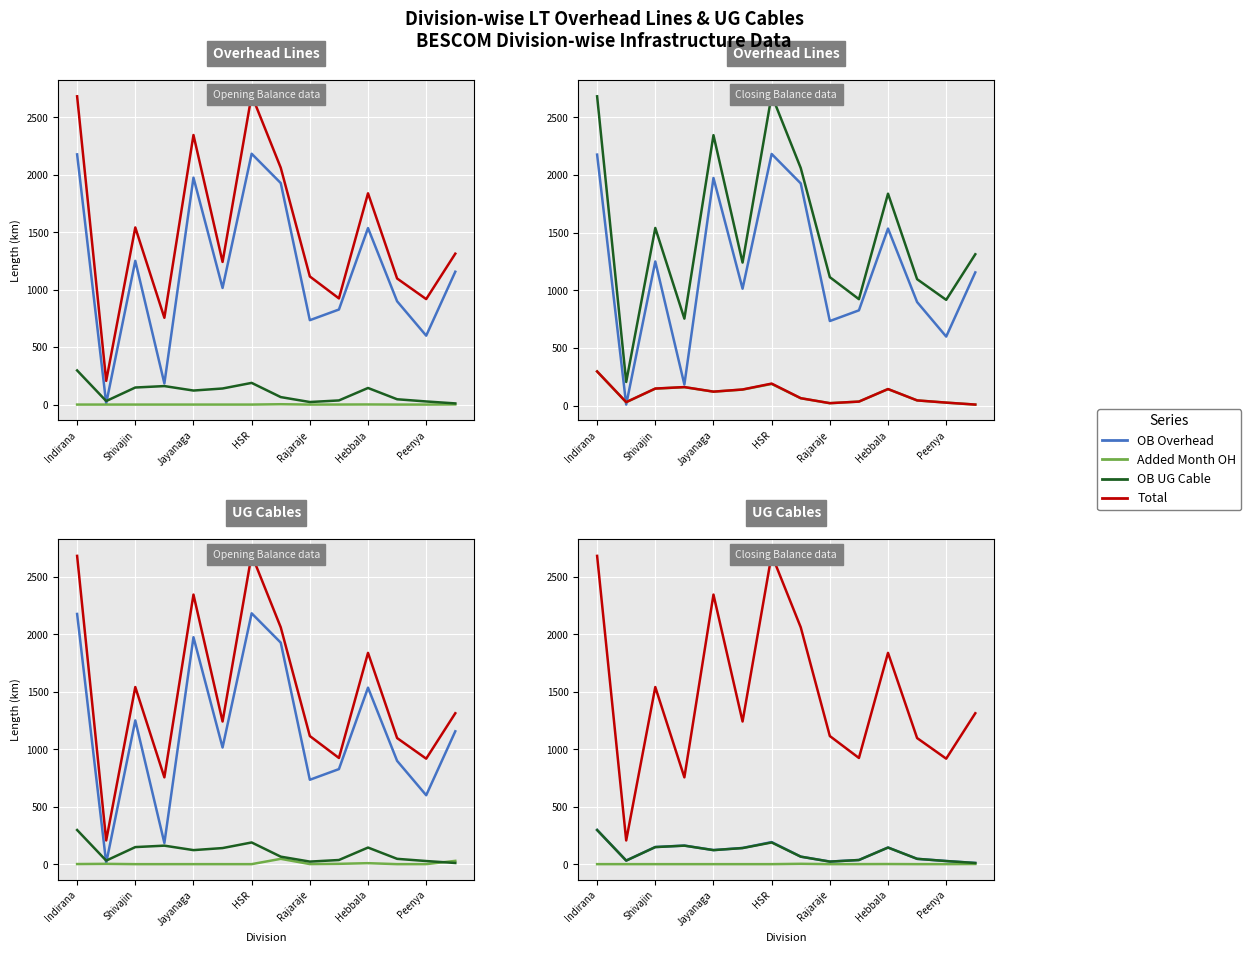

What is the label of the 1st point from the left?

Indirana